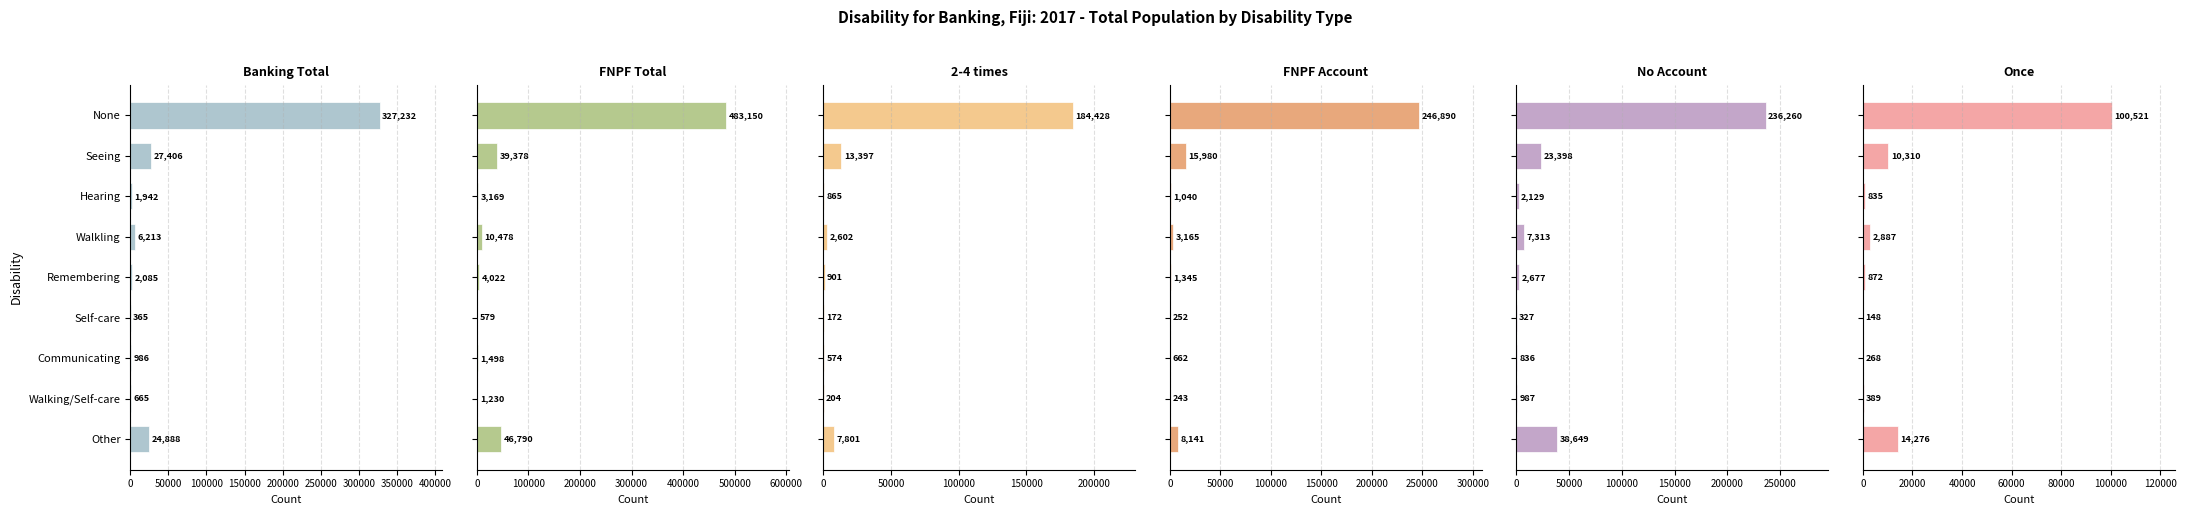

What is the spread (max minus min) of values at Walking/Self-care?

1026